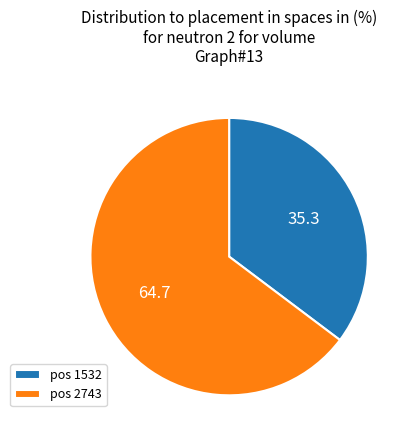

Rank the categories by value from highest to lowest.

pos 2743, pos 1532